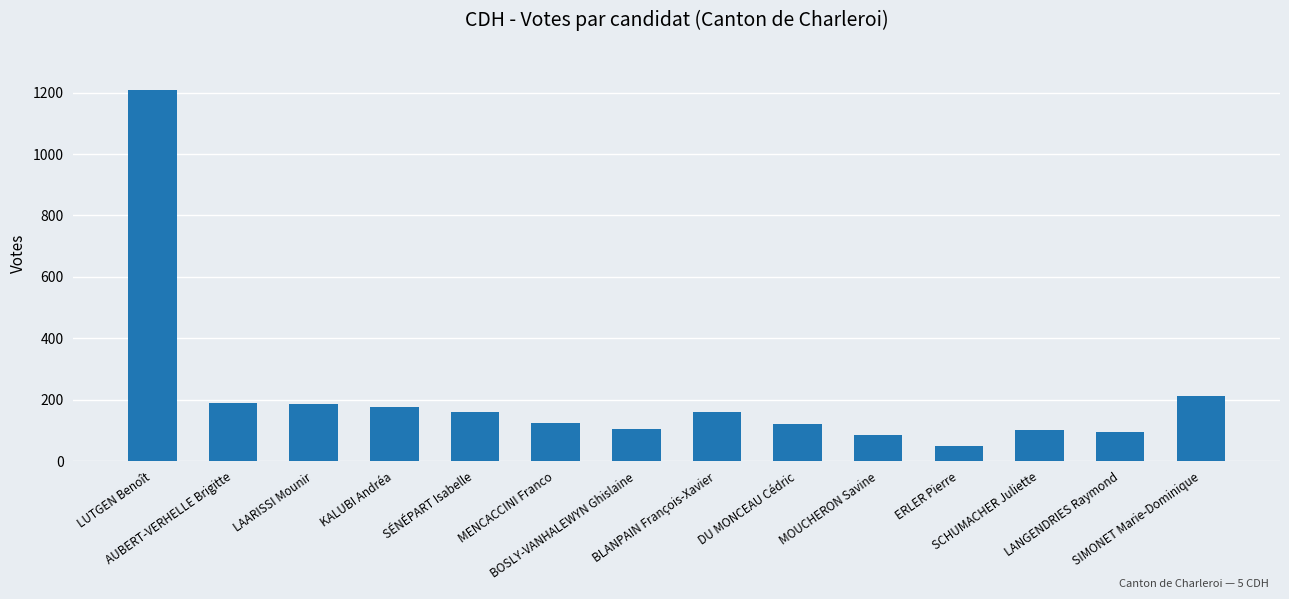

What is the difference between the maximum and second lowest values?

1123